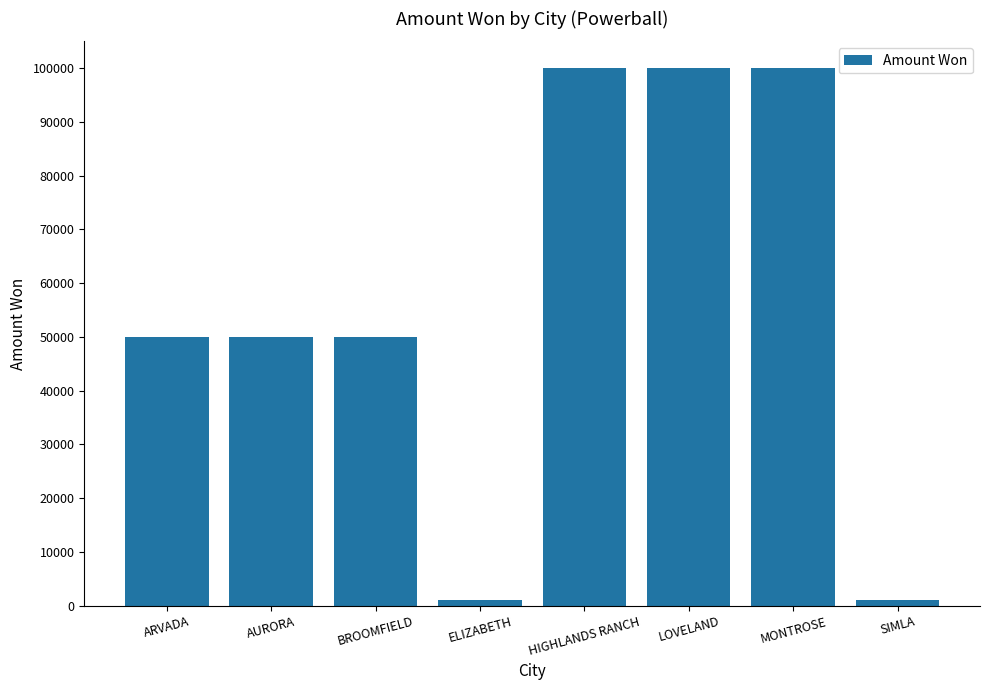

What is the ratio of the value at LOVELAND to the value at ARVADA?

2.0